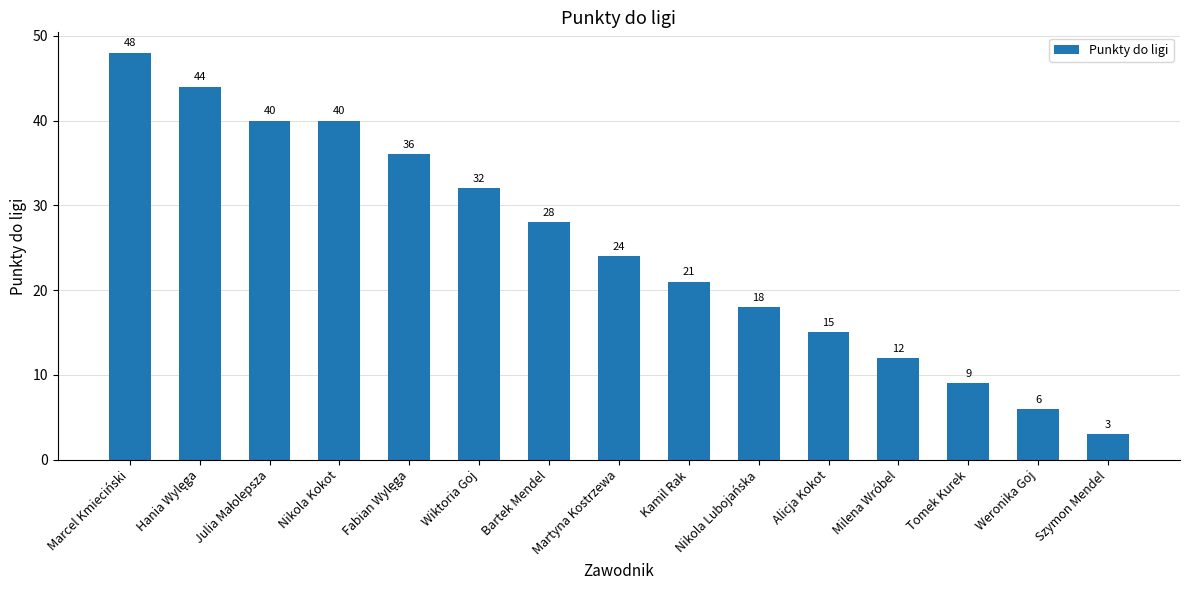

Reading left to right, extract all data points from this chart.

48	44	40	40	36	32	28	24	21	18	15	12	9	6	3